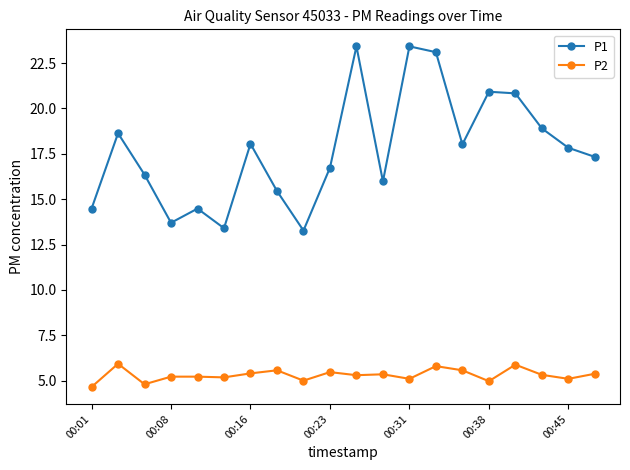

What is the sum of all P2 values?

106.2